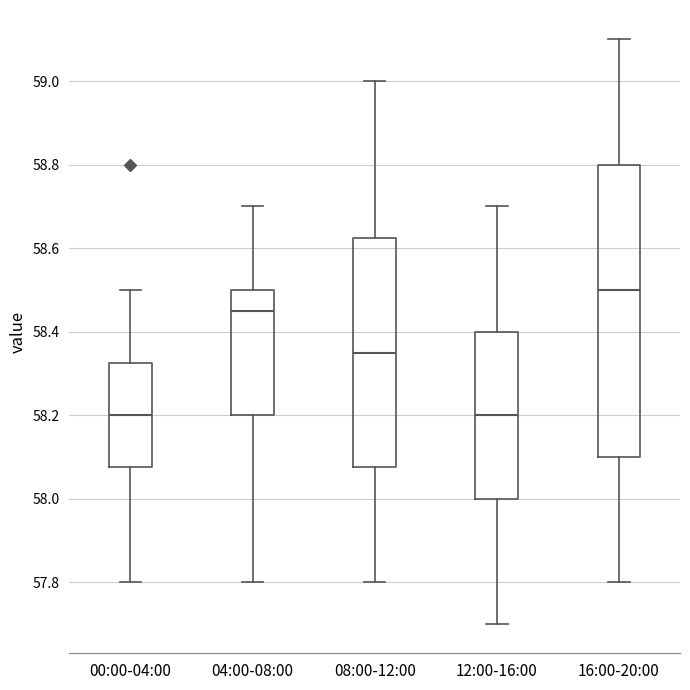

Reading left to right, transcribe this box plot: for each box, give where its median line is, the range the box spans, and where its two whiskers end, as read against the y-axis. The values are not printed on the chart, so give them approximately, as read against the axis.

00:00-04:00: median 58.20, box 58.08 to 58.32, whiskers 57.80 to 58.50
04:00-08:00: median 58.46, box 58.20 to 58.50, whiskers 57.80 to 58.70
08:00-12:00: median 58.36, box 58.08 to 58.62, whiskers 57.80 to 59.00
12:00-16:00: median 58.20, box 58.00 to 58.40, whiskers 57.70 to 58.70
16:00-20:00: median 58.50, box 58.10 to 58.80, whiskers 57.80 to 59.10